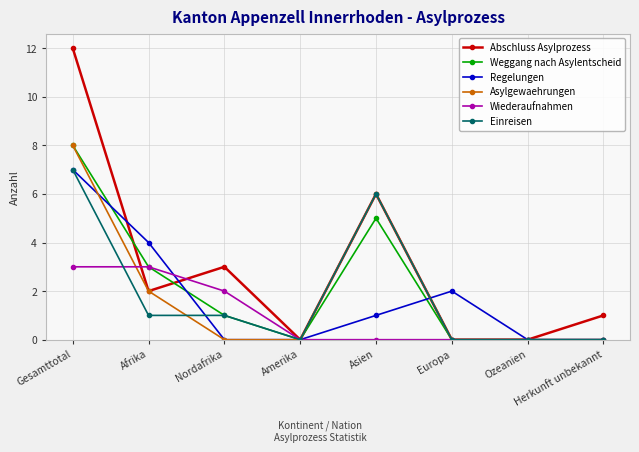

Reading left to right, transcribe all the data shown in this chart.

Abschluss Asylprozess: 12	2	3	0	6	0	0	1
Weggang nach Asylentscheid: 8	3	1	0	5	0	0	0
Regelungen: 7	4	0	0	1	2	0	0
Asylgewaehrungen: 8	2	0	0	6	0	0	0
Wiederaufnahmen: 3	3	2	0	0	0	0	0
Einreisen: 7	1	1	0	6	0	0	0